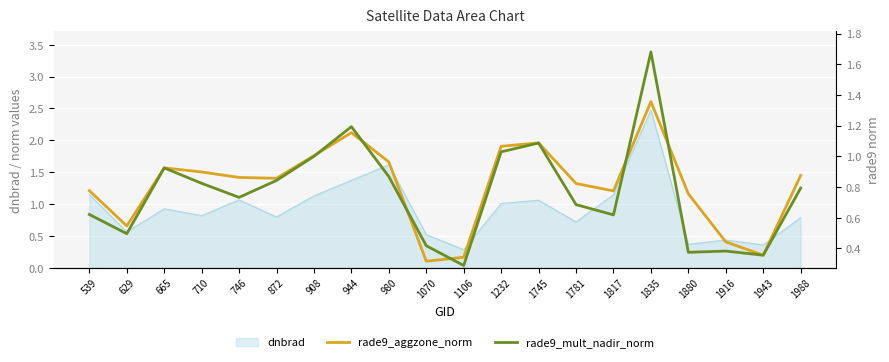

The value of rade9_mult_nadir_norm at 872 is 0.8. True or false?

True